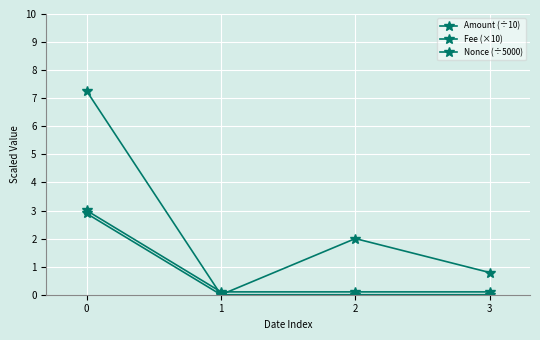

Which series has the largest total across all categories?

Nonce (÷5000)